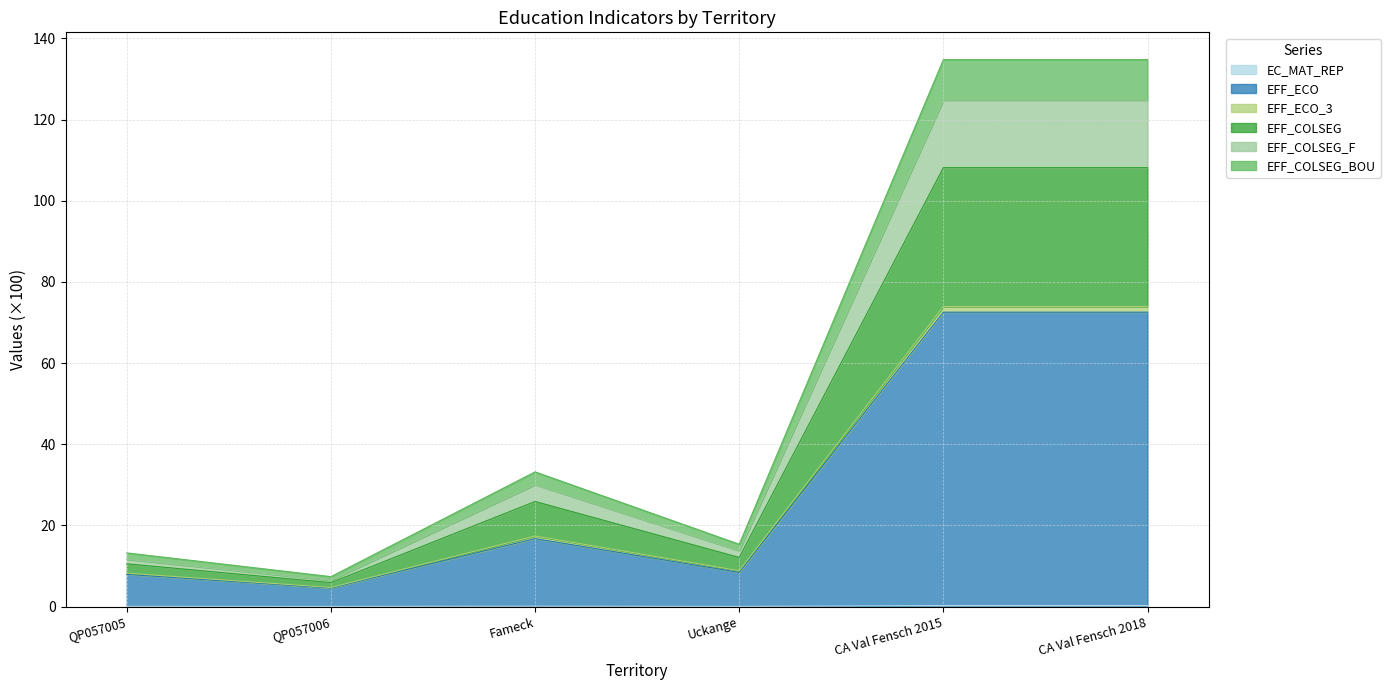

True or false: EFF_COLSEG_F and EC_MAT_REP cross at least once.

False